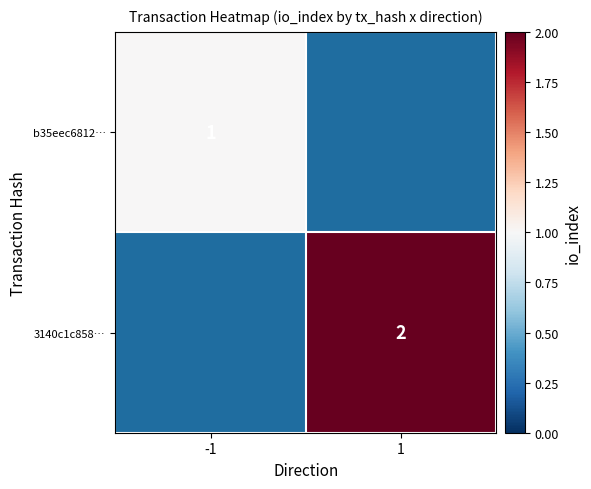

Is it true that b35eec6812… equals 1 at -1?

True